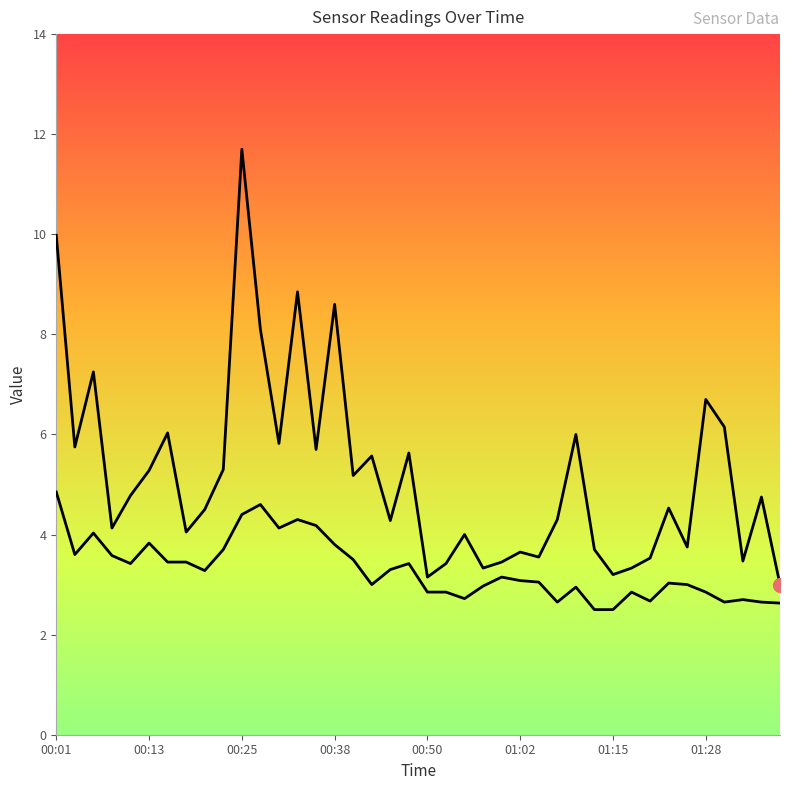

How many lines are shown in the chart?

2